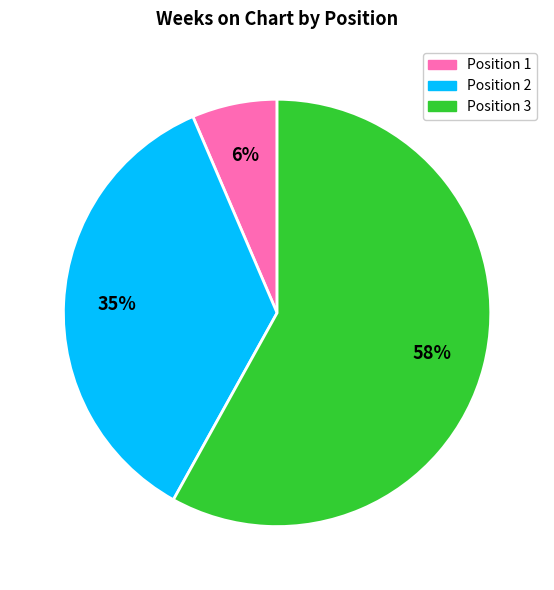

Is there any slice that represents more than half of the pie?

Yes